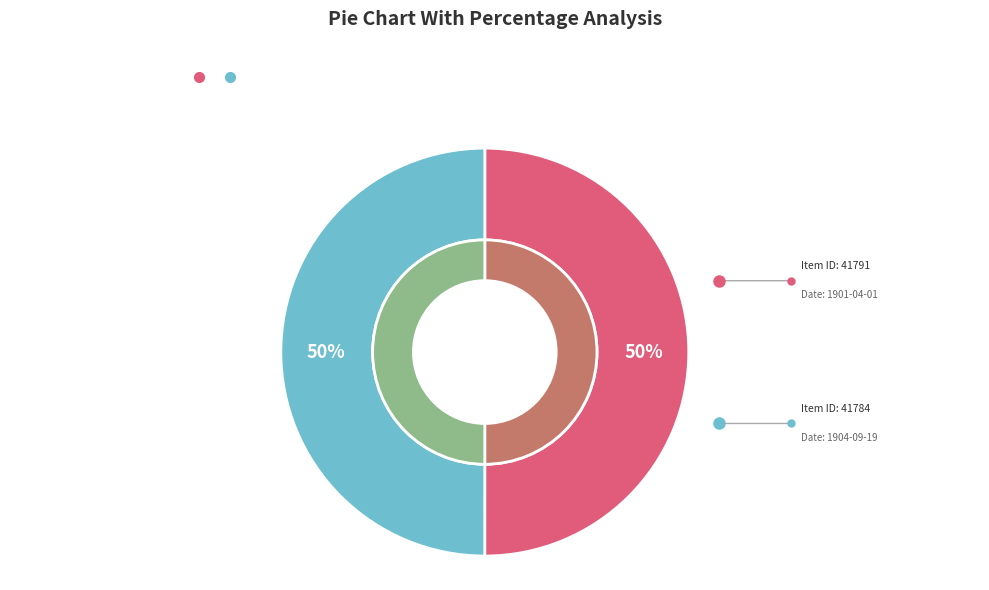

To the nearest percent, what is the combined percentage of Rihani2018AR56_01_040 and Rihani2018AR56_01_024?

100%